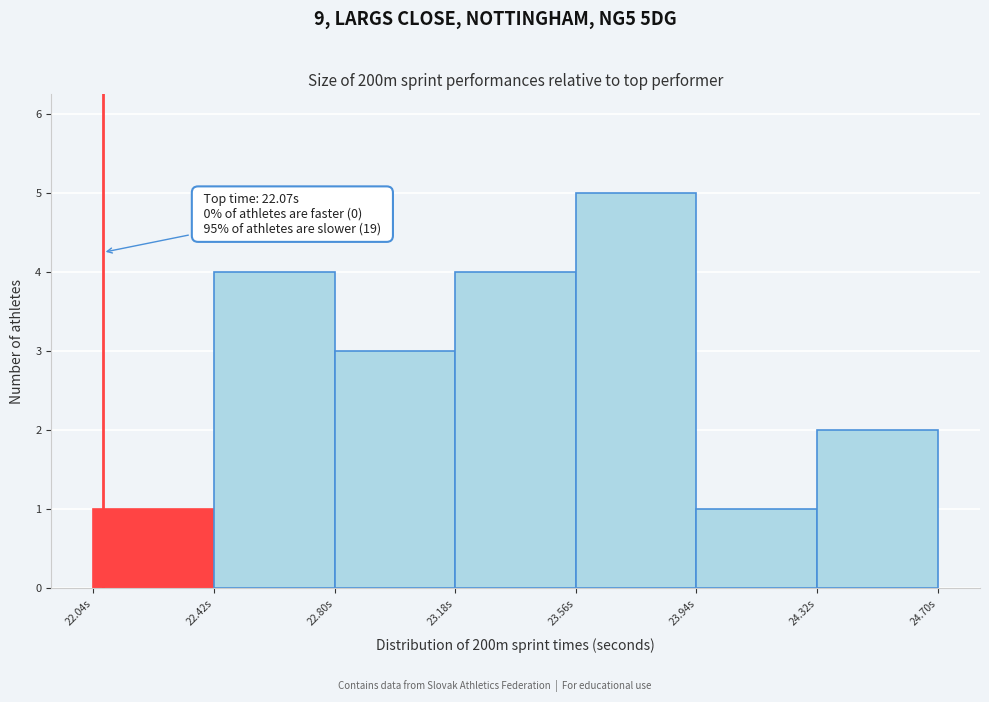

Over which range of the x-axis is the bar tallest?

23.56 to 23.94